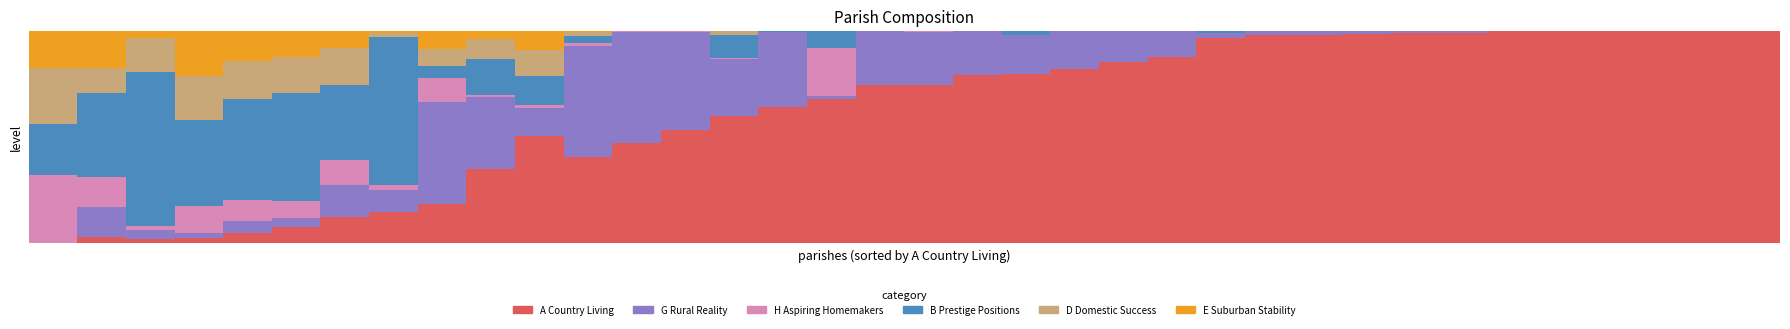

At which category is the sum across all series the highest?

9